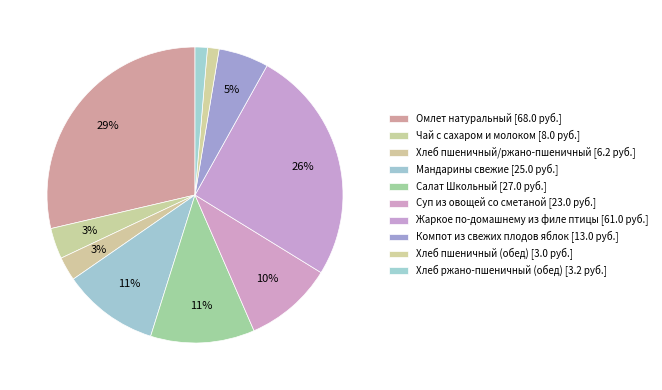

How many slices are in this pie chart?

10